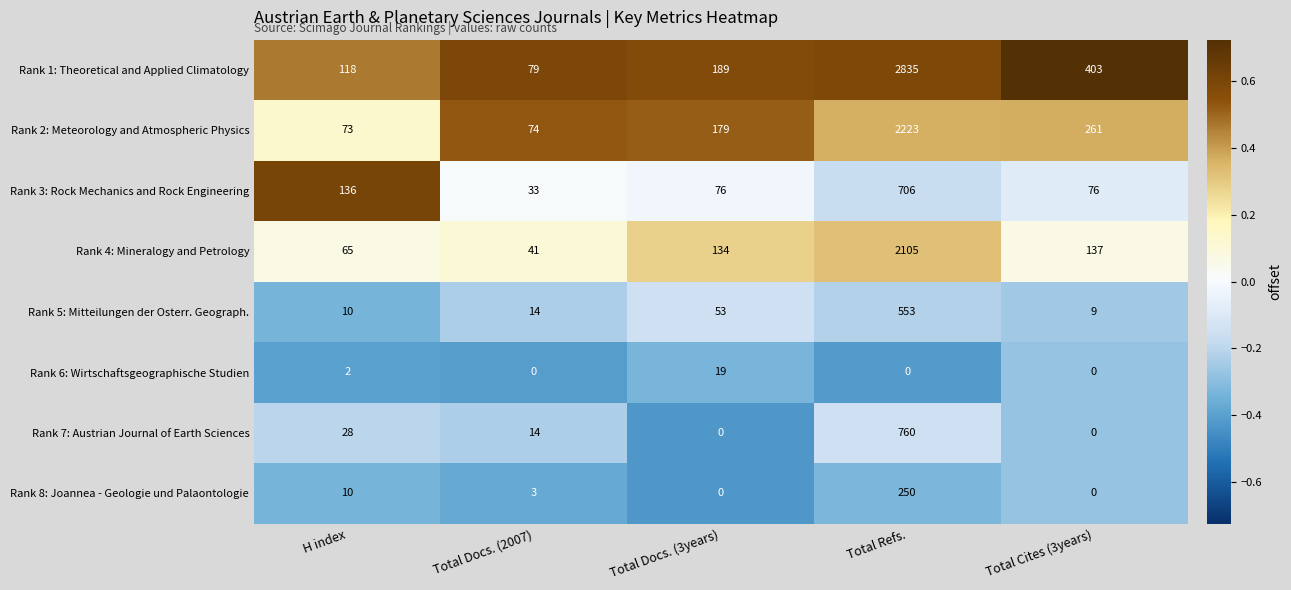

Rank the series by their maximum value, from highest to lowest.

Rank 1: Theoretical and Applied Climatology, Rank 2: Meteorology and Atmospheric Physics, Rank 4: Mineralogy and Petrology, Rank 7: Austrian Journal of Earth Sciences, Rank 3: Rock Mechanics and Rock Engineering, Rank 5: Mitteilungen der Osterr. Geograph., Rank 8: Joannea - Geologie und Palaontologie, Rank 6: Wirtschaftsgeographische Studien